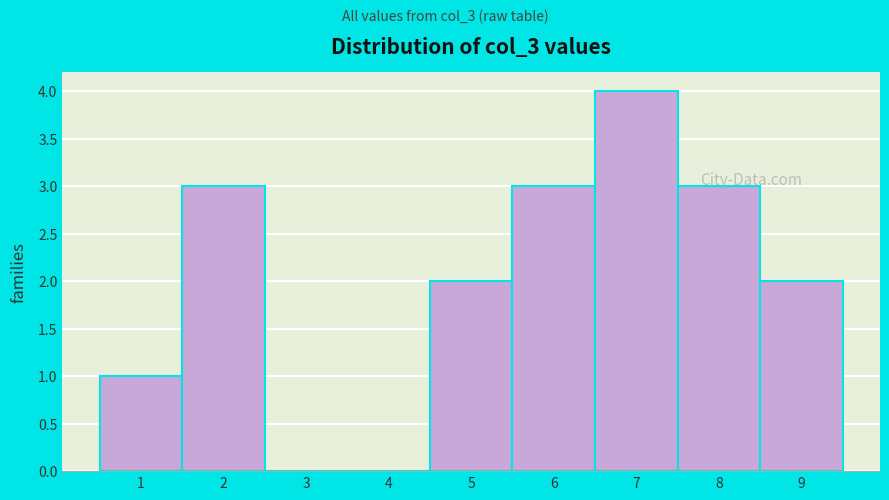

Over which range of the x-axis is the bar tallest?

6.5 to 7.5